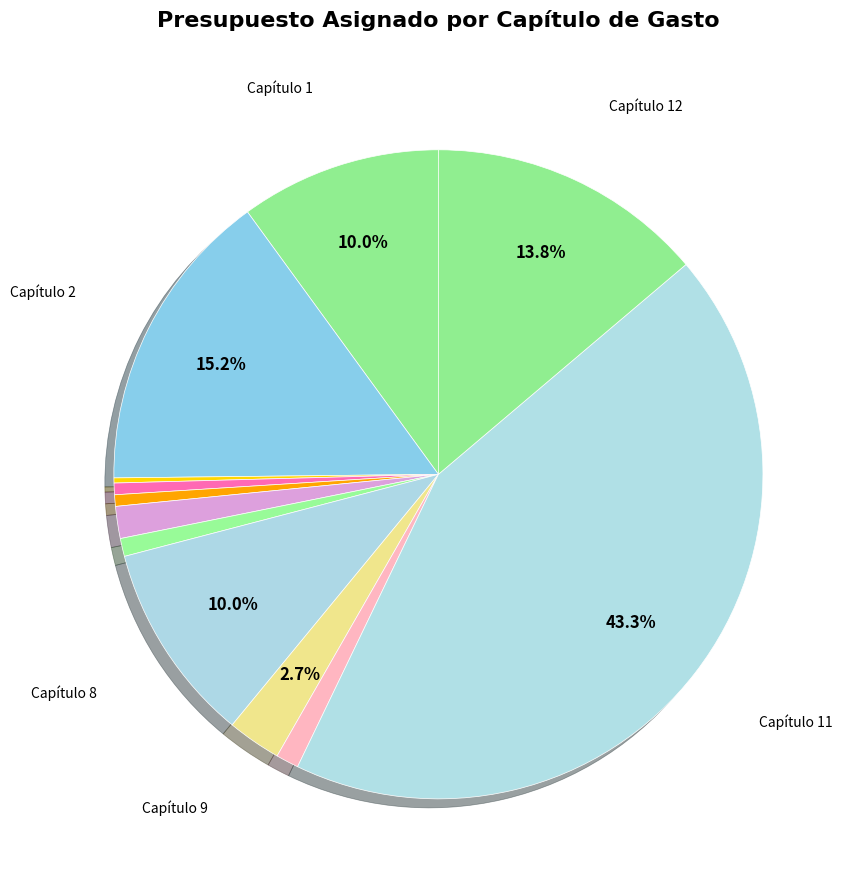

Rank the categories by value from lowest to highest.

Capítulo 3, Capítulo 5, Capítulo 4, Capítulo 7, Capítulo 10, Capítulo 6, Capítulo 9, Capítulo 8, Capítulo 1, Capítulo 12, Capítulo 2, Capítulo 11